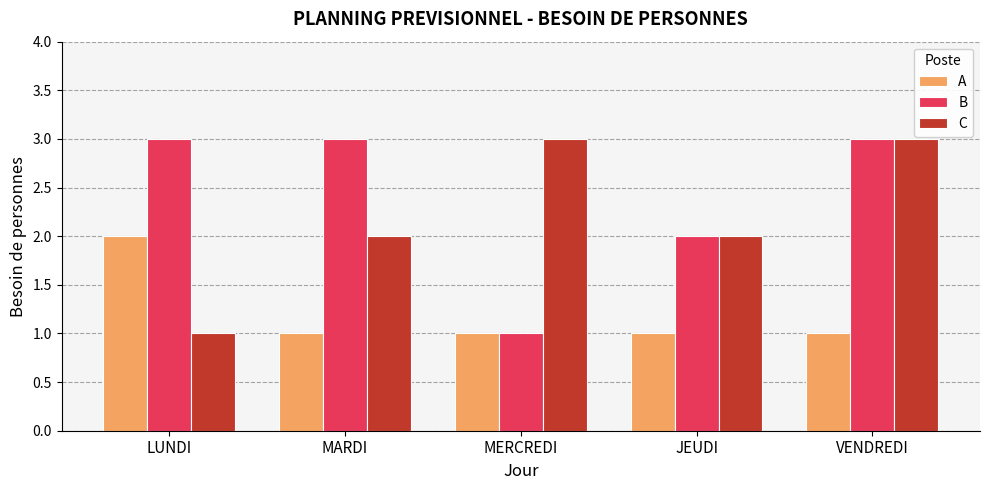

At how many categories does at least one series exceed 1?

5